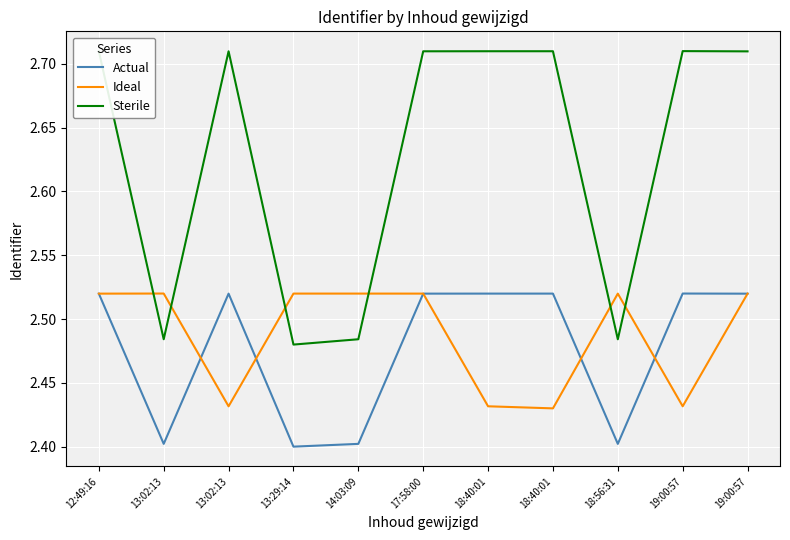

How many lines are shown in the chart?

3